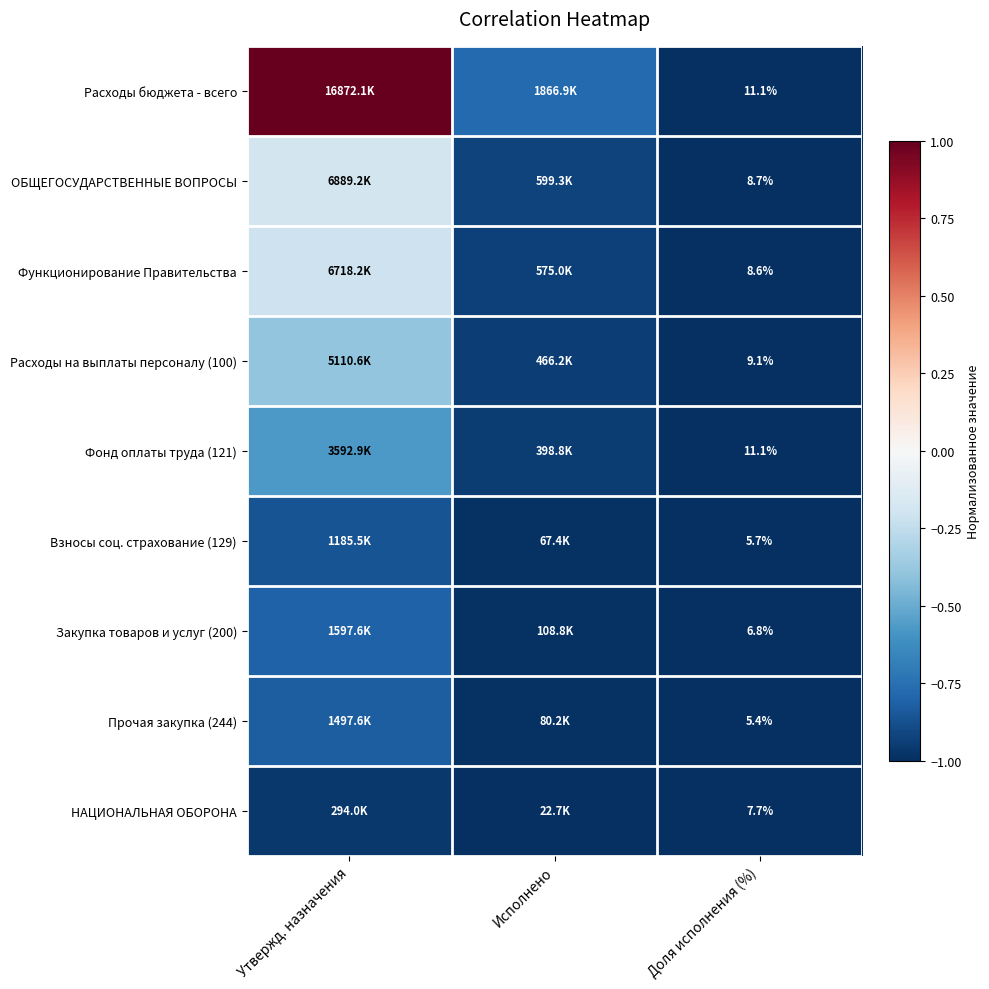

List the labels in order of ОБЩЕГОСУДАРСТВЕННЫЕ ВОПРОСЫ value, largest first.

Утвержд. назначения, Исполнено, Доля исполнения (%)